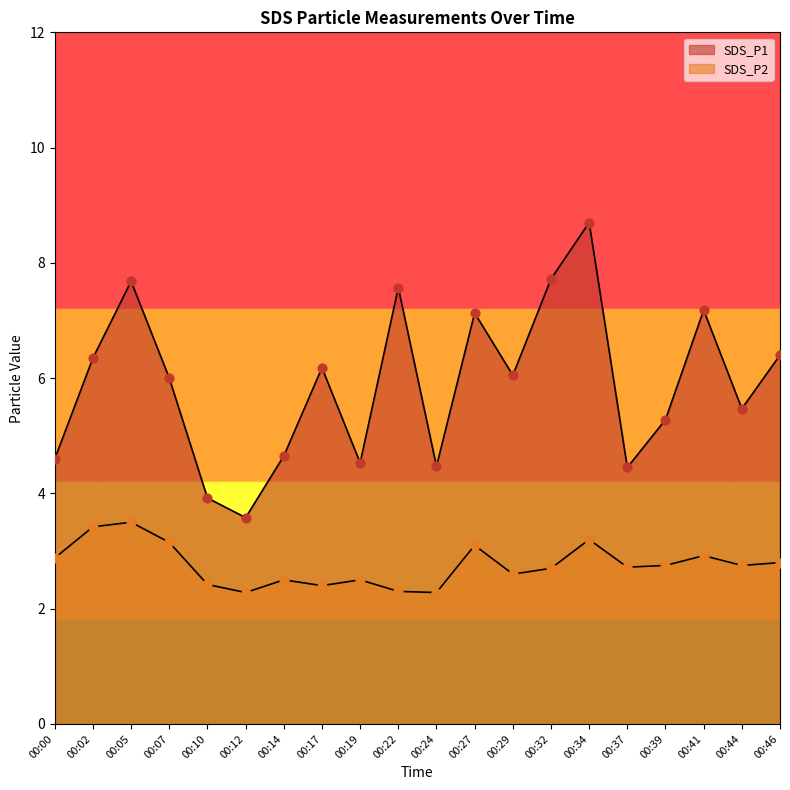

Which series has the largest Y range (max minus min)?

SDS_P1